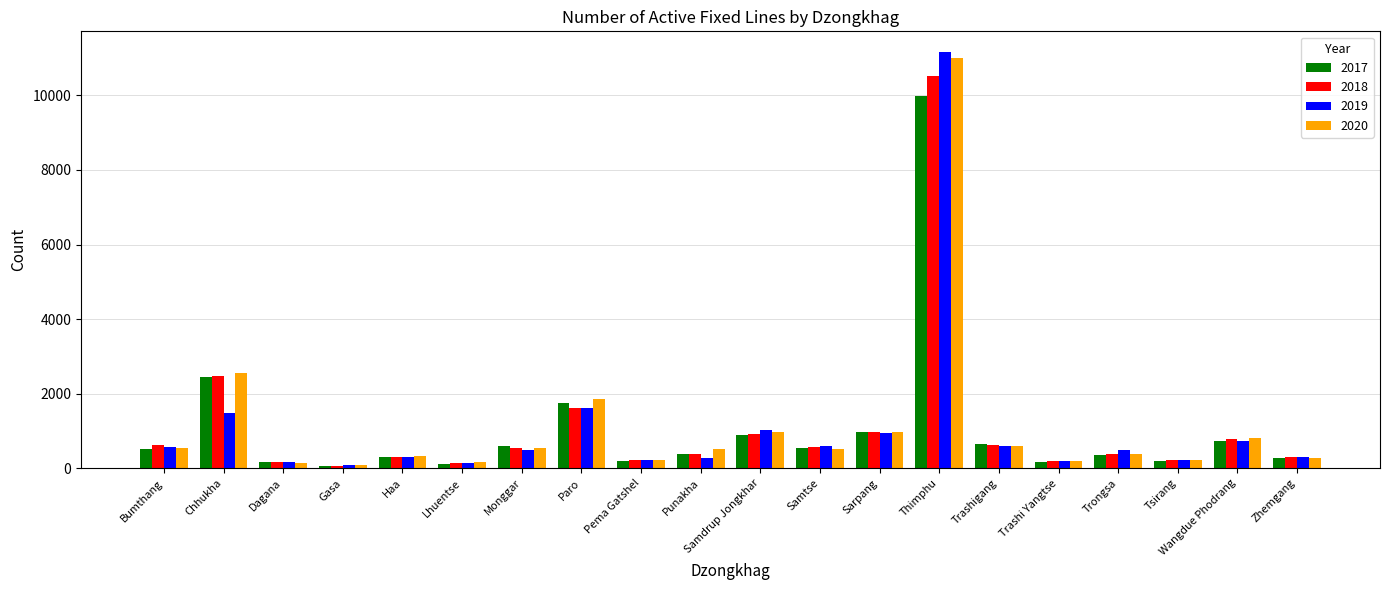

Rank the series by their maximum value, from lowest to highest.

2017, 2018, 2020, 2019